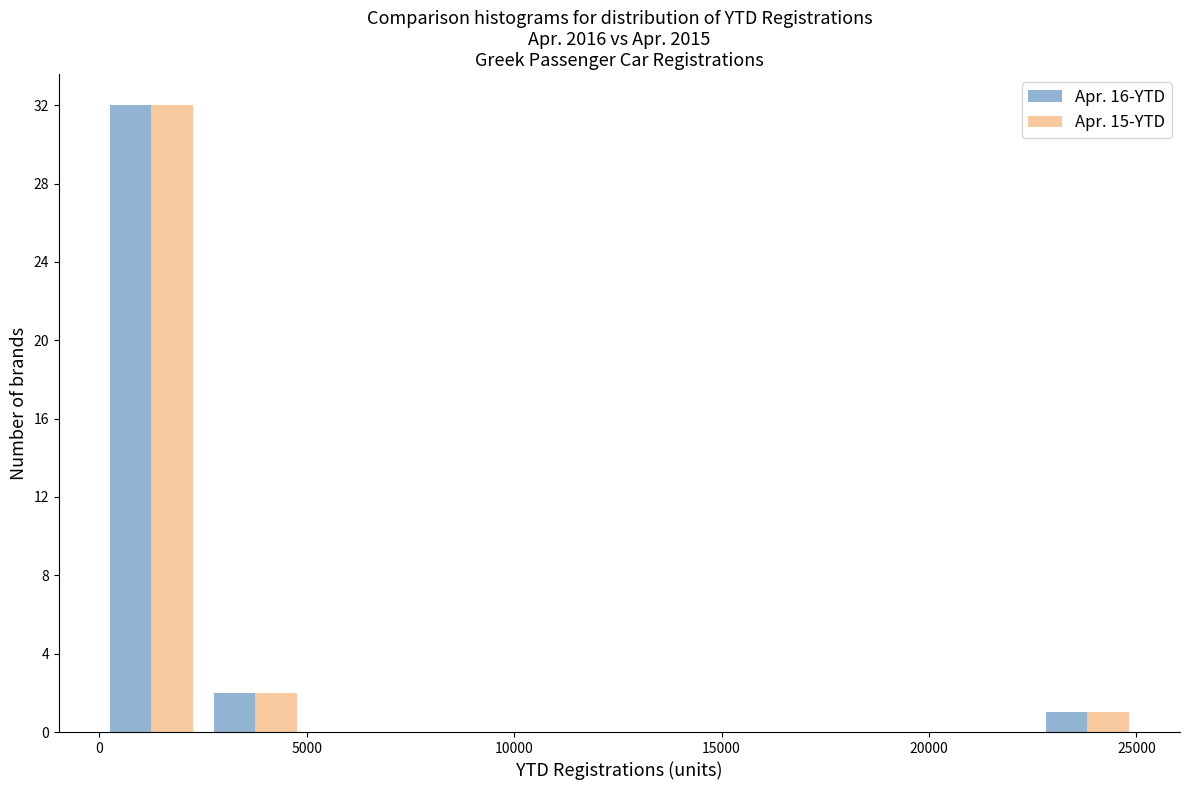

In the Apr. 15-YTD series, which range on the x-axis has the tallest bar?

0 to 2500